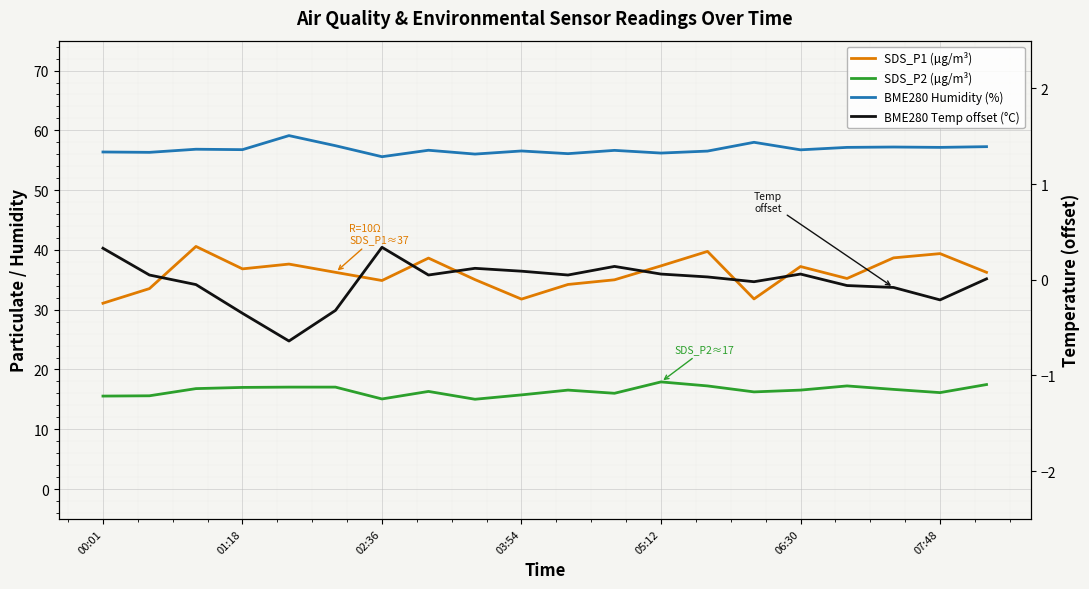

True or false: SDS_P1 (µg/m³) has more than 1 interior local peaks.

True